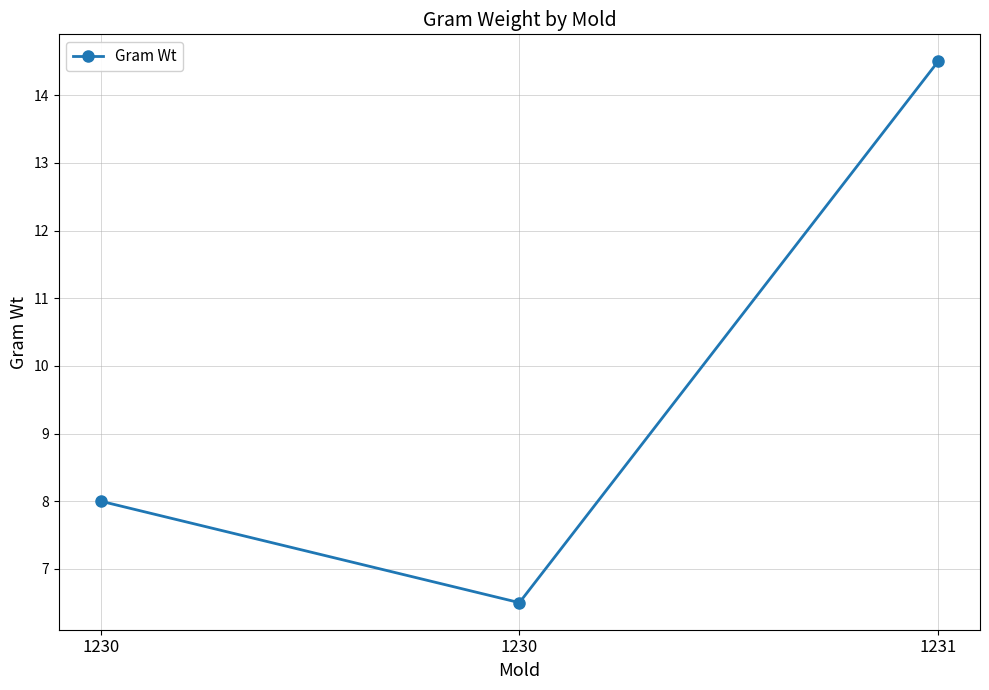

How many series are shown in this chart?

1